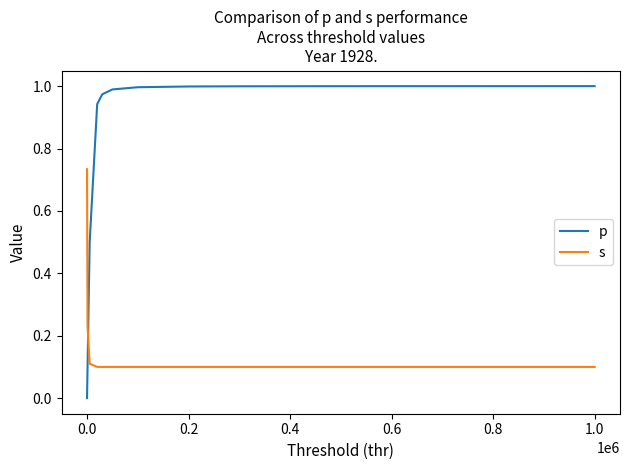

How many values in p are above zero?

10